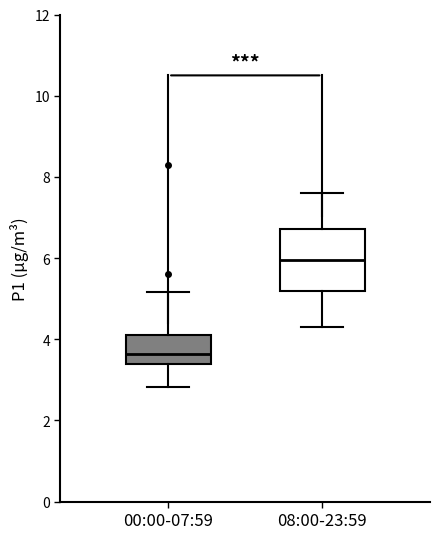

Where does the lower whisker of the box for 08:00-23:59 end on the y-axis? The values are not printed on the chart, so give them approximately, as read against the axis.

4.4